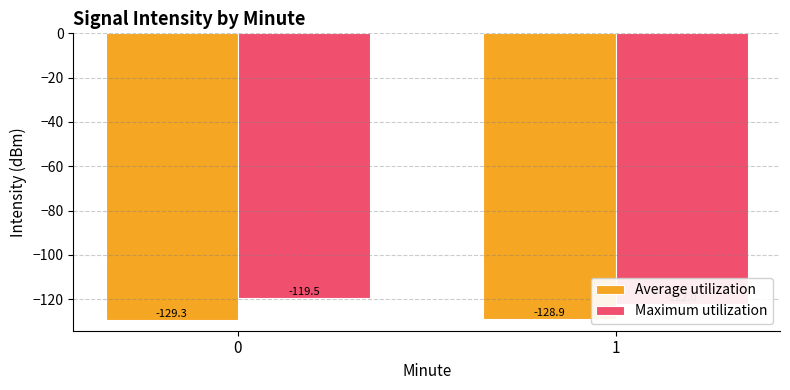

What is the value of the Maximum utilization bar at the 1st from the left?

-119.5